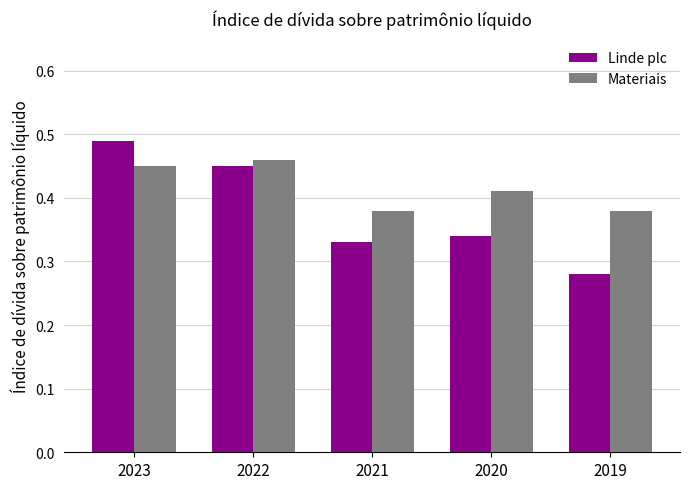

What is the total value across all series at 2021?

0.7